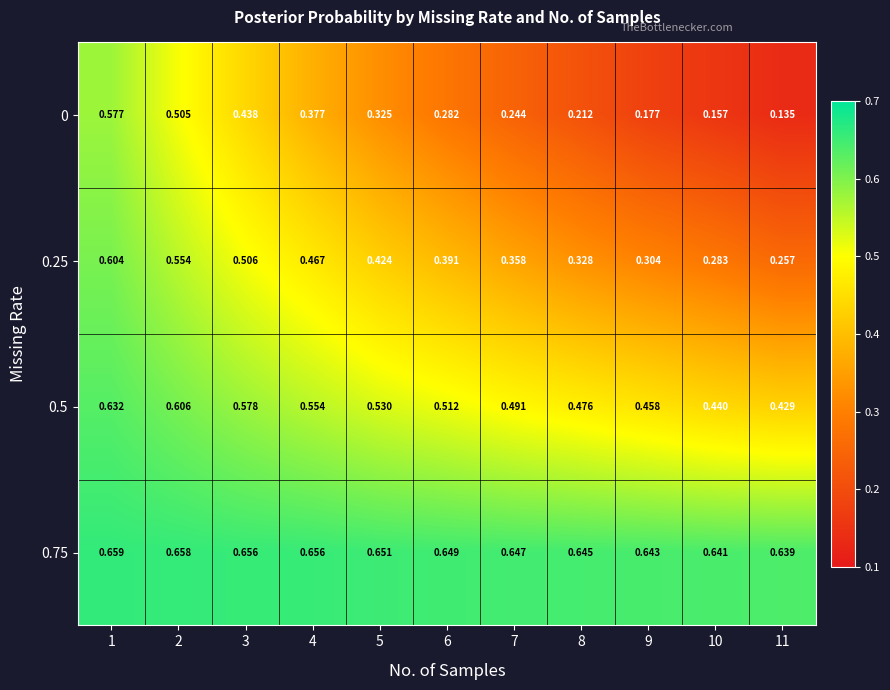

Is the value of 0.75 at 11 greater than the value of 0 at 9?

Yes